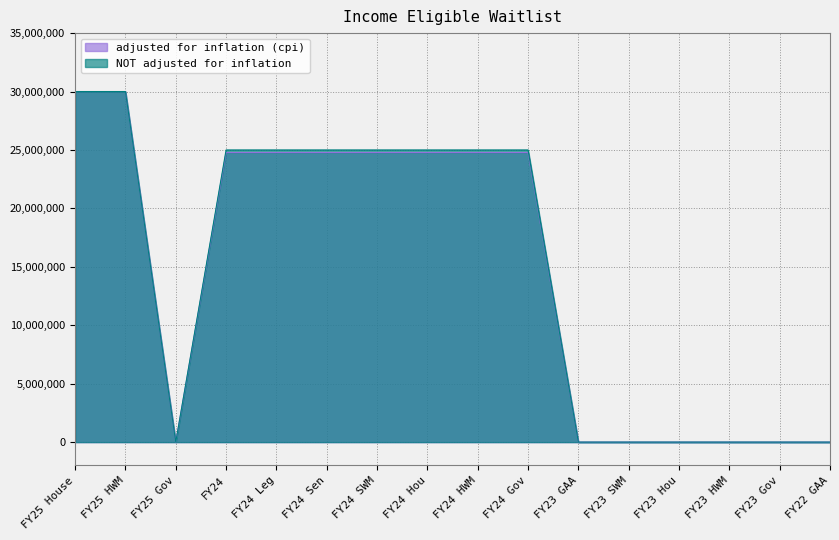

What is the sum of the NOT adjusted for inflation values at FY25 House and FY24 Hou?

55000000